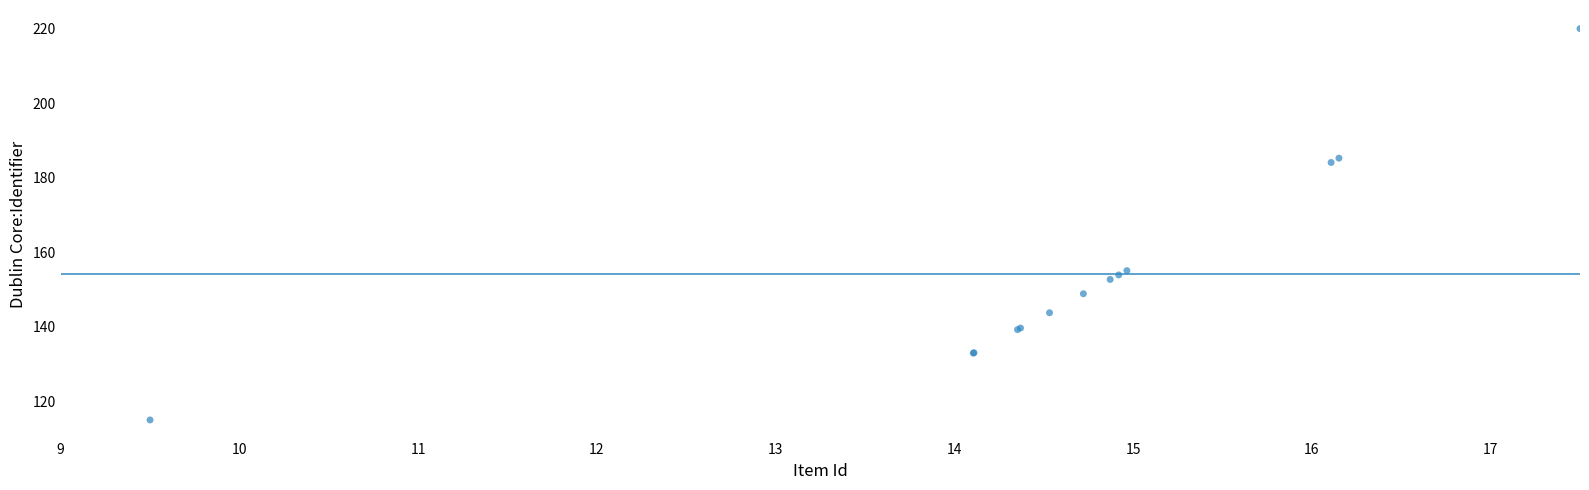

What Y value in the scatter plot is closest to 167?

155.1